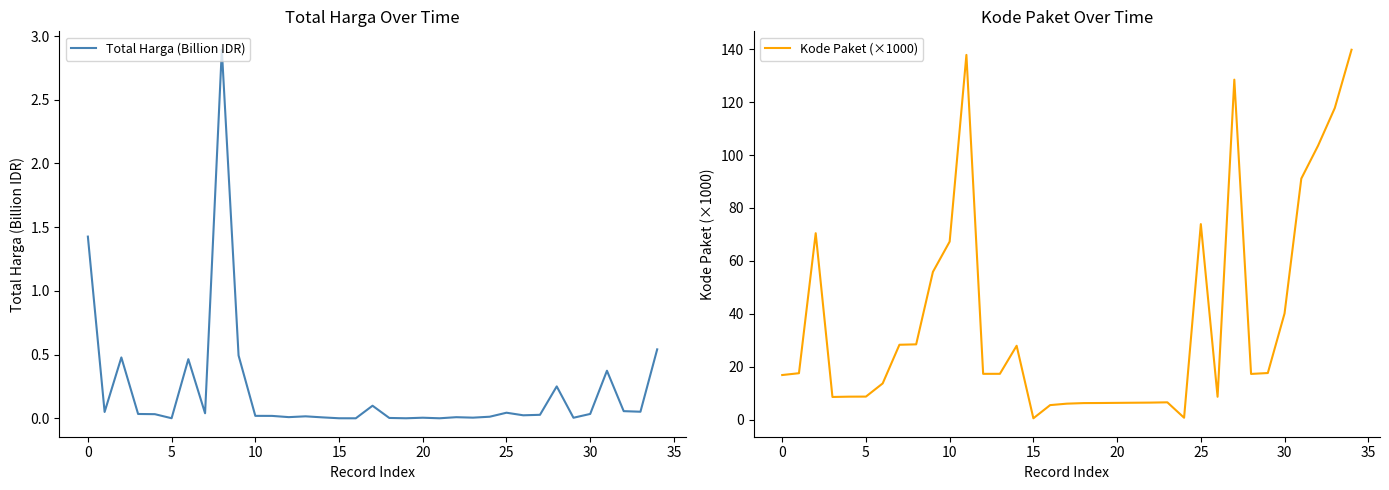

Count the number of data series in this chart.

2